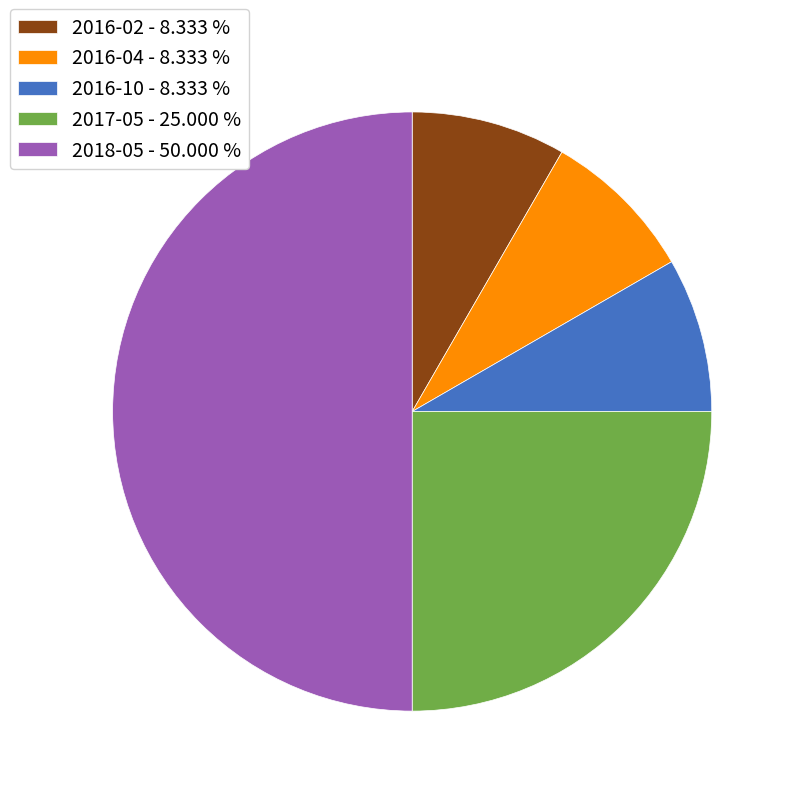

Does 2016-04 - 8.333 % account for over 50% of the chart?

No